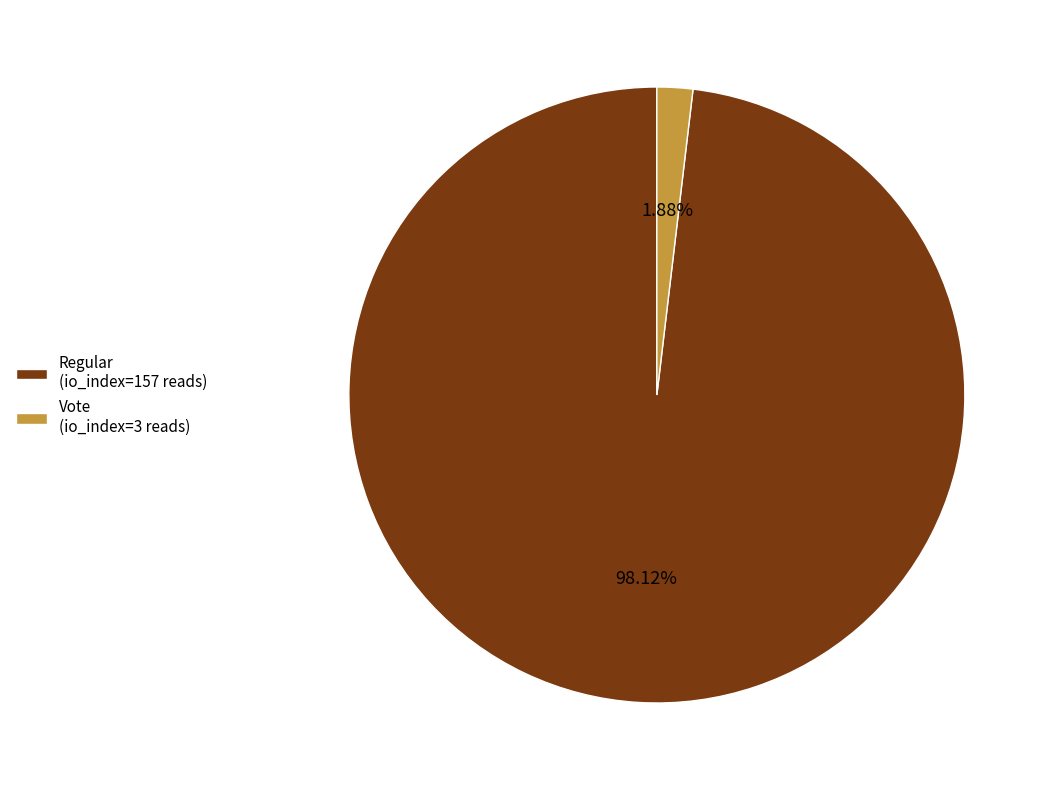

To the nearest percent, what is the average slice percentage?

50%